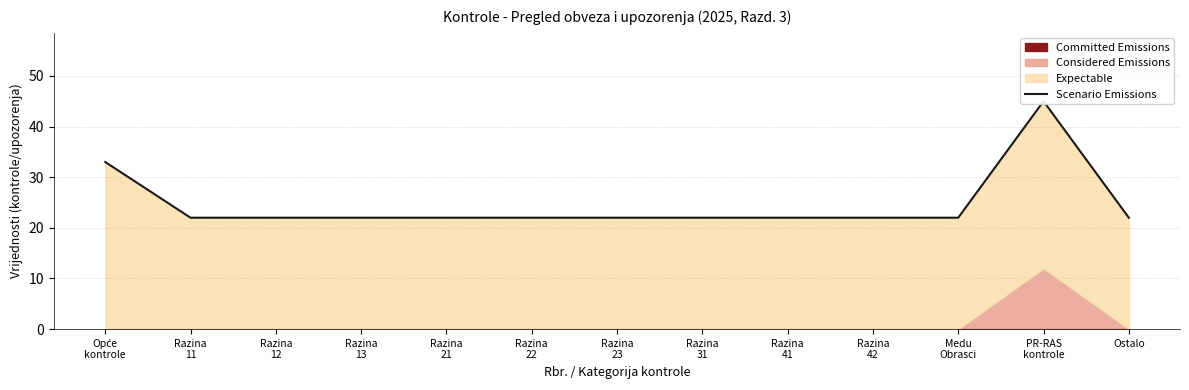

At which label is the value closest to 33?

Opće
kontrole